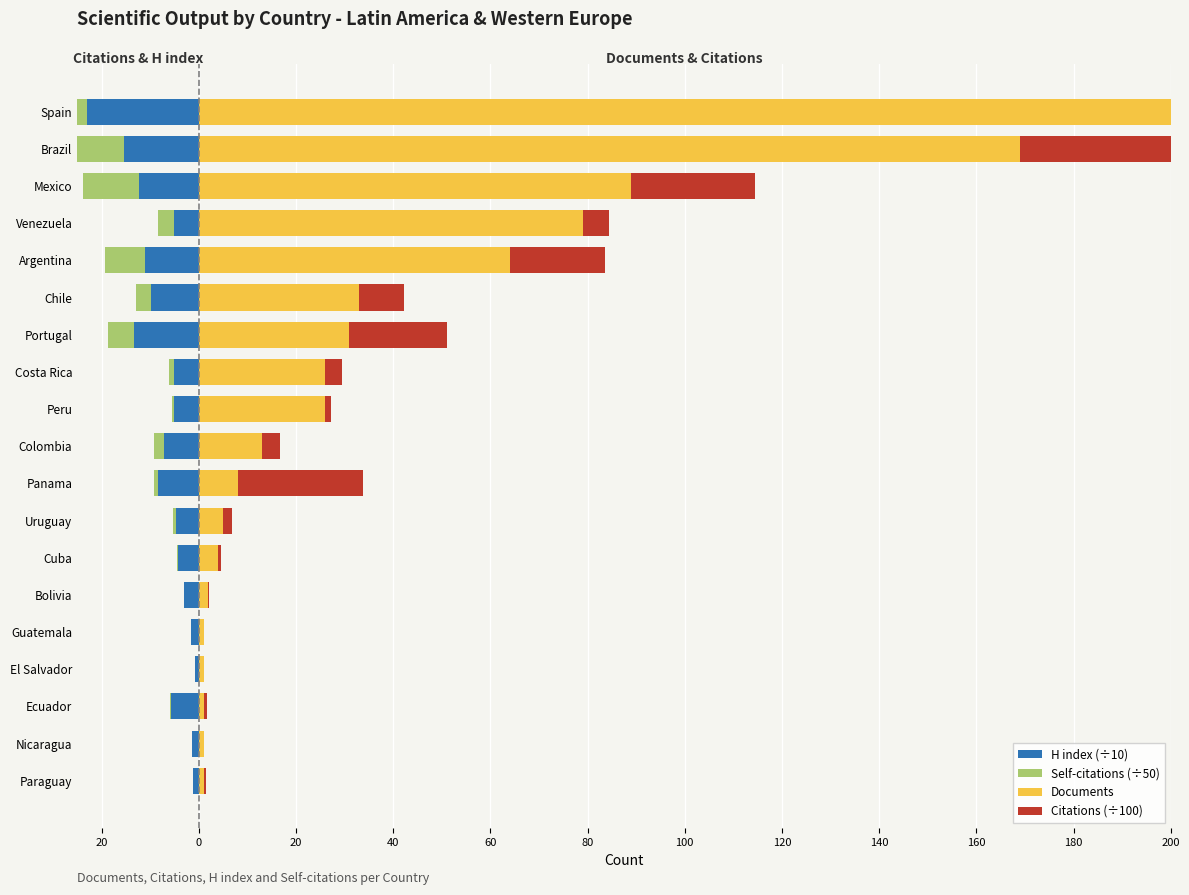

What is the average value of the Self-citations (÷50) series?

-7.4